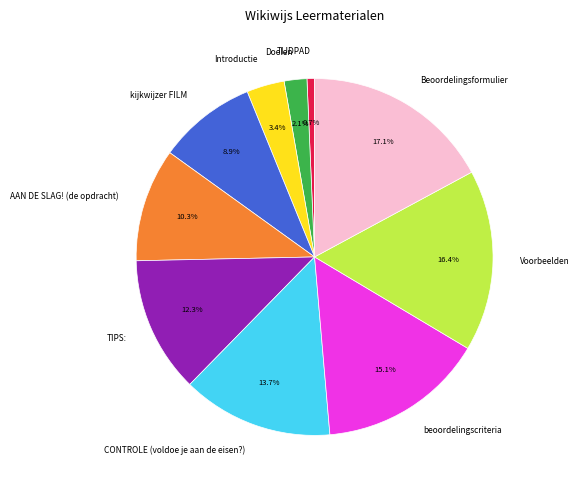

Does Beoordelingsformulier account for over 50% of the chart?

No